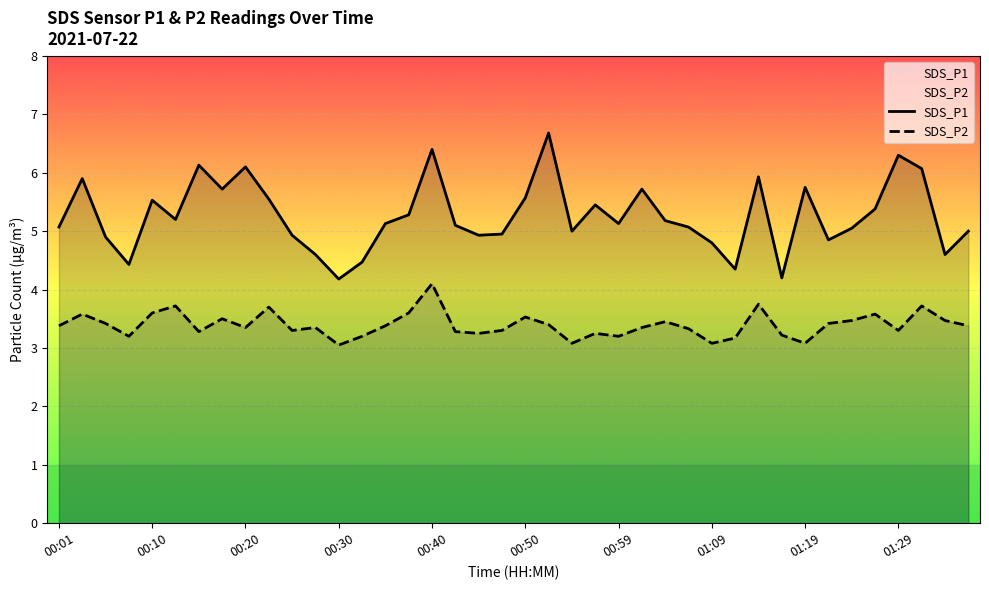

Which series has the largest total across all categories?

SDS_P1